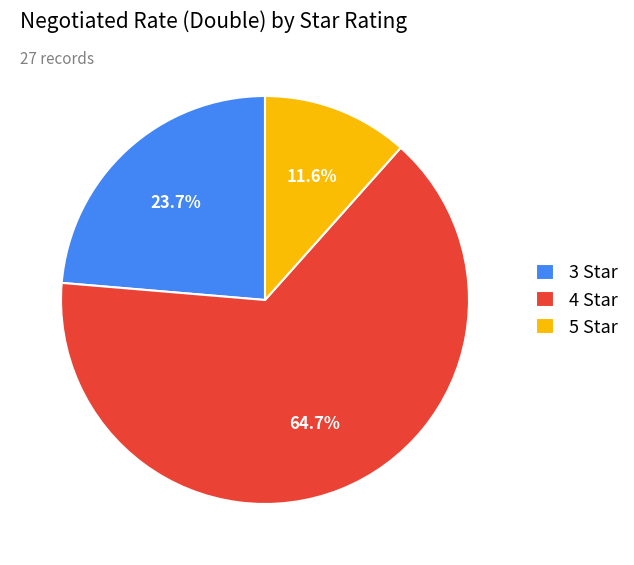

Rank the categories by value from highest to lowest.

4 Star, 3 Star, 5 Star